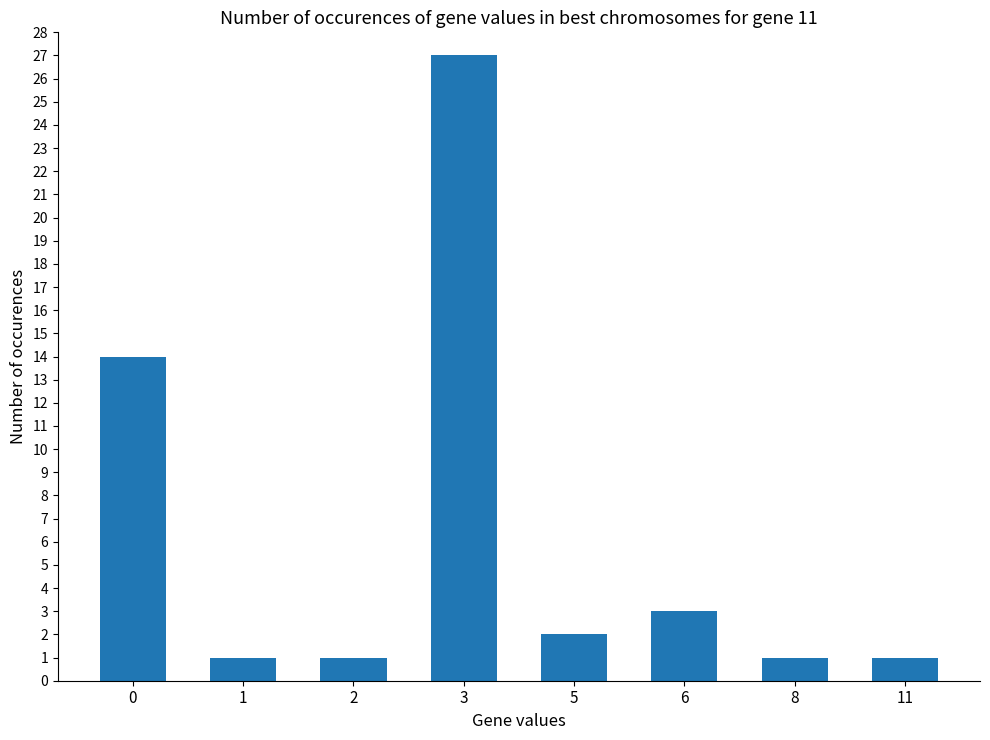

Which label corresponds to the largest value in the chart?

3